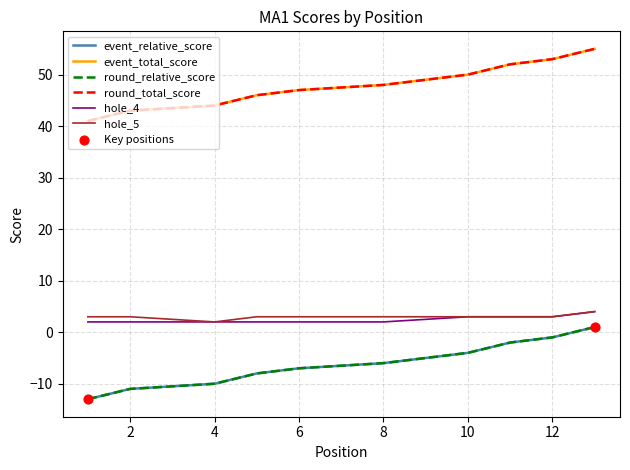

At which category is the sum across all series the highest?

13